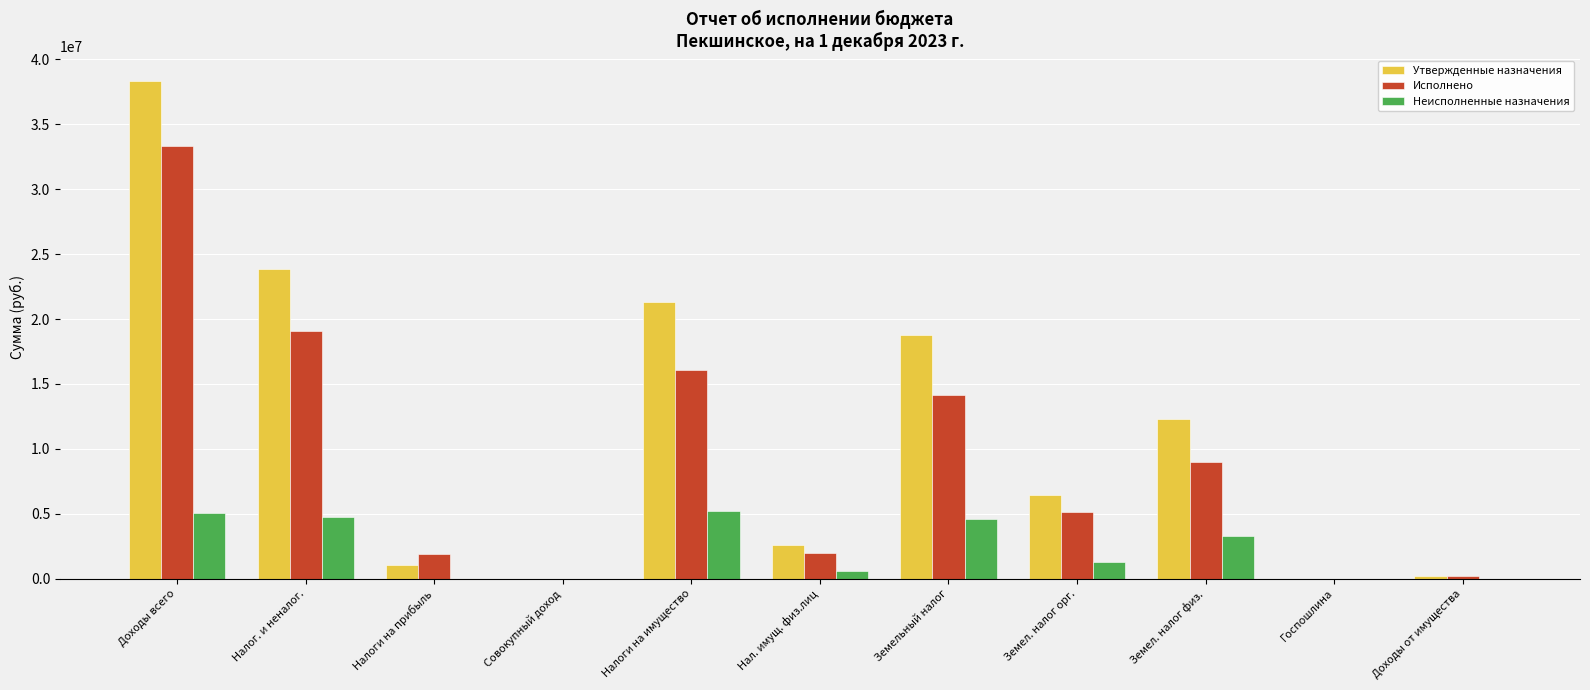

Where is Неисполненные назначения nearest to the value 2603808?

Земел. налог физ.